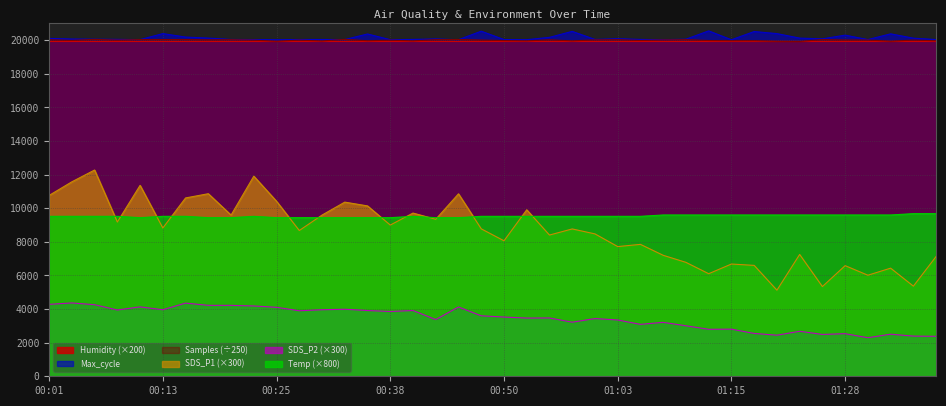

Reading left to right, transcribe all the data shown in this chart.

SDS_P1: 10764.0	11574.0	12276.0	9180.0	11364.0	8826.0	10614.0	10866.0	9594.0	11910.0	10416.0	8676.0	9594.0	10365.0	10140.0	9000.0	9714.0	9345.0	10860.0	8775.0	8064.0	9909.0	8406.0	8769.0	8475.0	7719.0	7851.0	7200.0	6780.0	6105.0	6681.0	6600.0	5124.0	7251.0	5340.0	6585.0	6015.0	6435.0	5364.0	7131.0
SDS_P2: 4281.0	4365.0	4260.0	3945.0	4131.0	3960.0	4356.0	4221.0	4221.0	4185.0	4104.0	3900.0	3960.0	3990.0	3915.0	3855.0	3915.0	3375.0	4125.0	3600.0	3525.0	3465.0	3471.0	3219.0	3435.0	3351.0	3090.0	3210.0	3006.0	2796.0	2805.0	2550.0	2445.0	2679.0	2490.0	2535.0	2295.0	2505.0	2391.0	2379.0
Temp: 9520.0	9520.0	9520.0	9520.0	9440.0	9520.0	9520.0	9440.0	9440.0	9520.0	9440.0	9440.0	9440.0	9440.0	9440.0	9440.0	9520.0	9440.0	9440.0	9520.0	9520.0	9520.0	9520.0	9520.0	9520.0	9520.0	9520.0	9600.0	9600.0	9600.0	9600.0	9600.0	9600.0	9600.0	9600.0	9600.0	9600.0	9600.0	9680.0	9680.0
Max_cycle: 20110.0	20072.0	20065.0	20052.0	20038.0	20395.0	20189.0	20128.0	20048.0	20041.0	20029.0	20045.0	20045.0	20041.0	20373.0	20033.0	20049.0	20079.0	20034.0	20539.0	20042.0	20034.0	20172.0	20528.0	20048.0	20092.0	20048.0	20033.0	20064.0	20557.0	20030.0	20519.0	20395.0	20128.0	20084.0	20304.0	20040.0	20381.0	20124.0	20041.0
Samples: 20028.2	19990.1	20051.0	20006.4	20038.2	20041.8	20039.6	20021.2	20033.1	20004.0	19942.3	20006.3	19957.3	20050.5	19970.2	20002.8	19963.2	20034.7	20043.5	20010.2	19980.1	19963.9	20024.1	19963.7	20019.8	20031.9	19985.7	20015.7	20033.9	19983.3	19971.2	19973.5	19941.7	19930.1	20037.6	20011.0	20010.4	19944.1	20008.6	19968.9